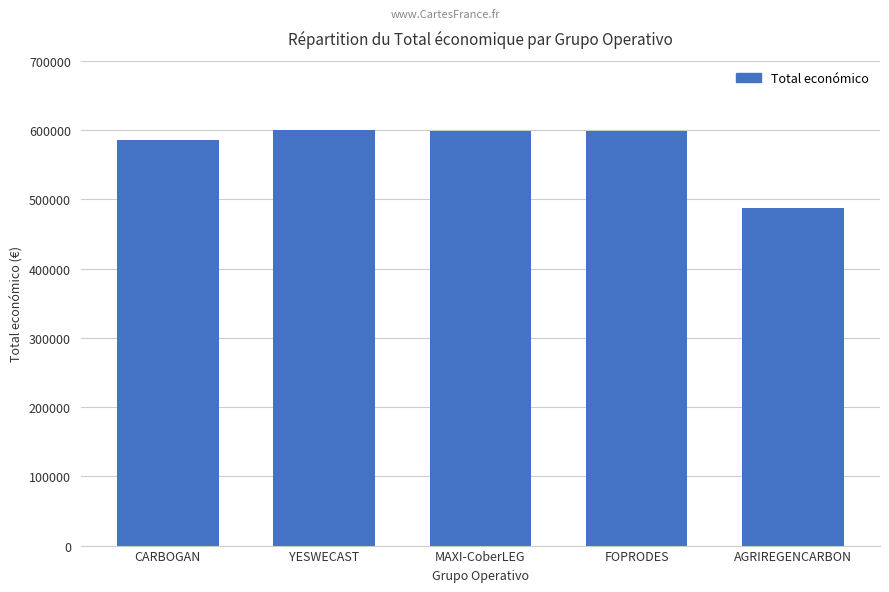

What is the value of the 3rd bar from the left?

598609